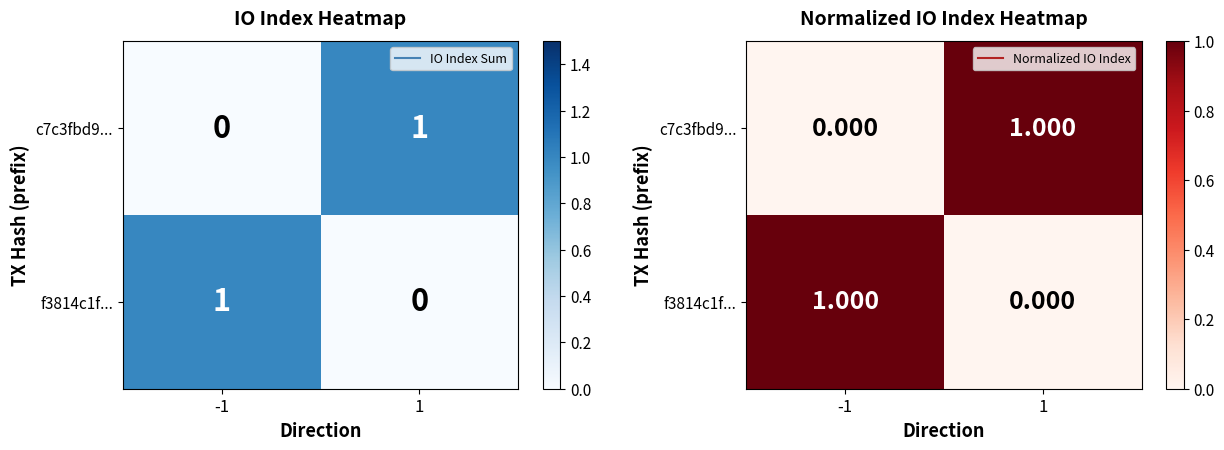

Count the number of categories in the chart.

2